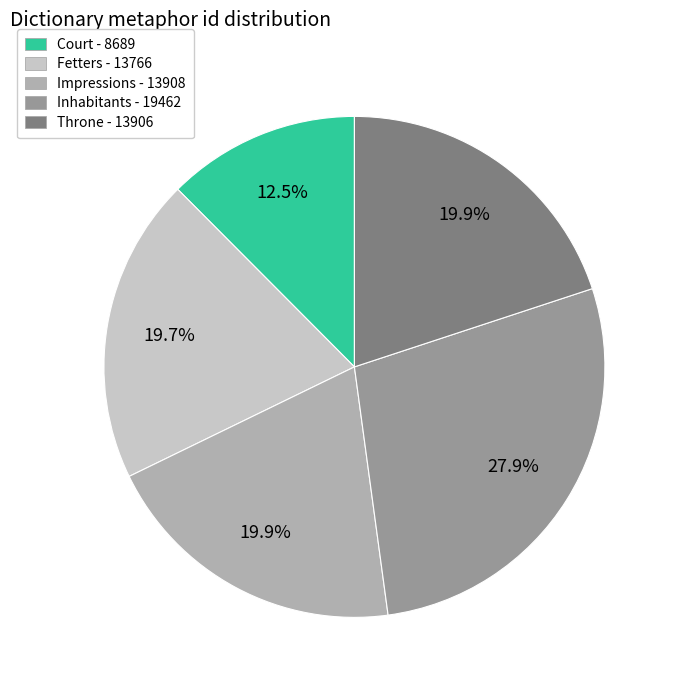

To the nearest percent, what portion does Impressions represent?

20%